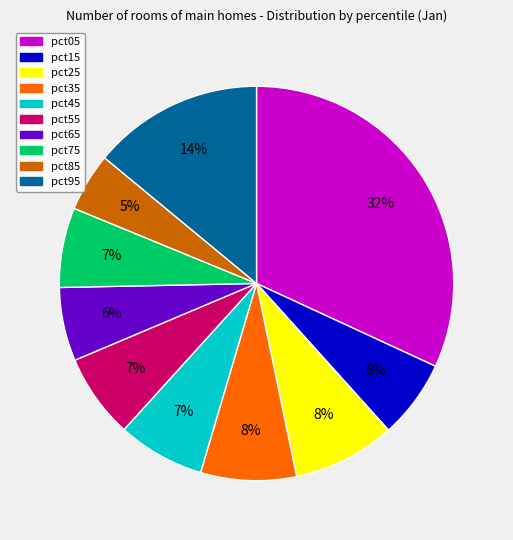

Is the sum of pct35 and pct05 greater than half?

No